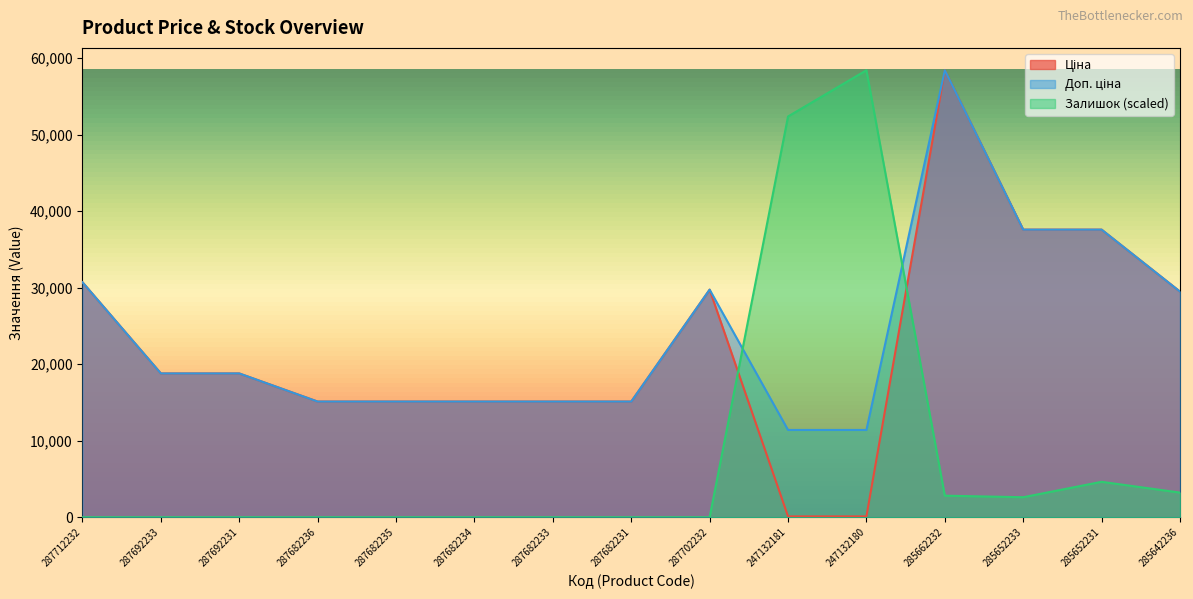

What position from the left is 247132181?

10